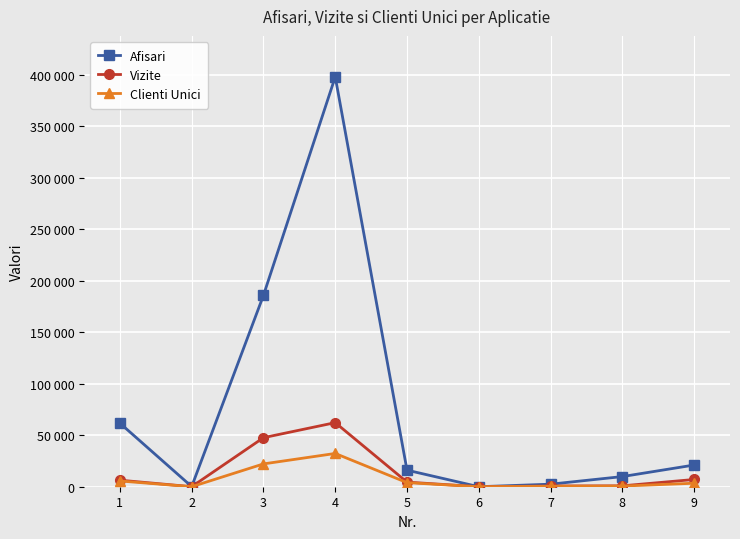

What are all the series names shown in the legend?

Afisari, Vizite, Clienti Unici